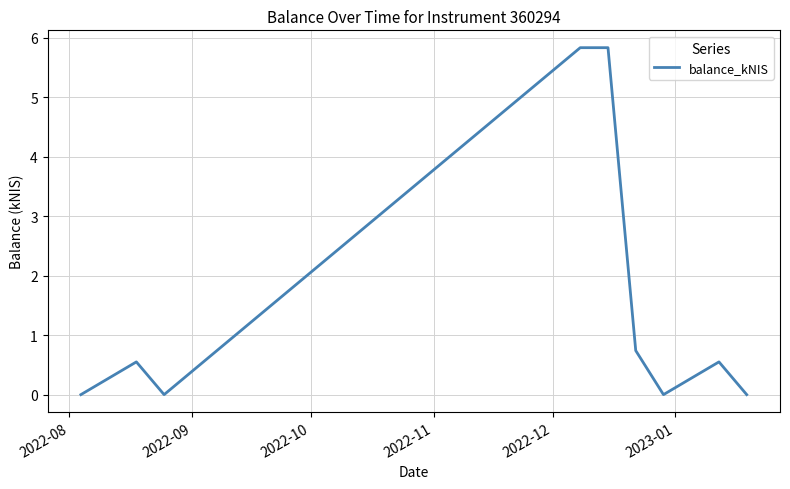

What is the maximum value shown in the chart?

5.8